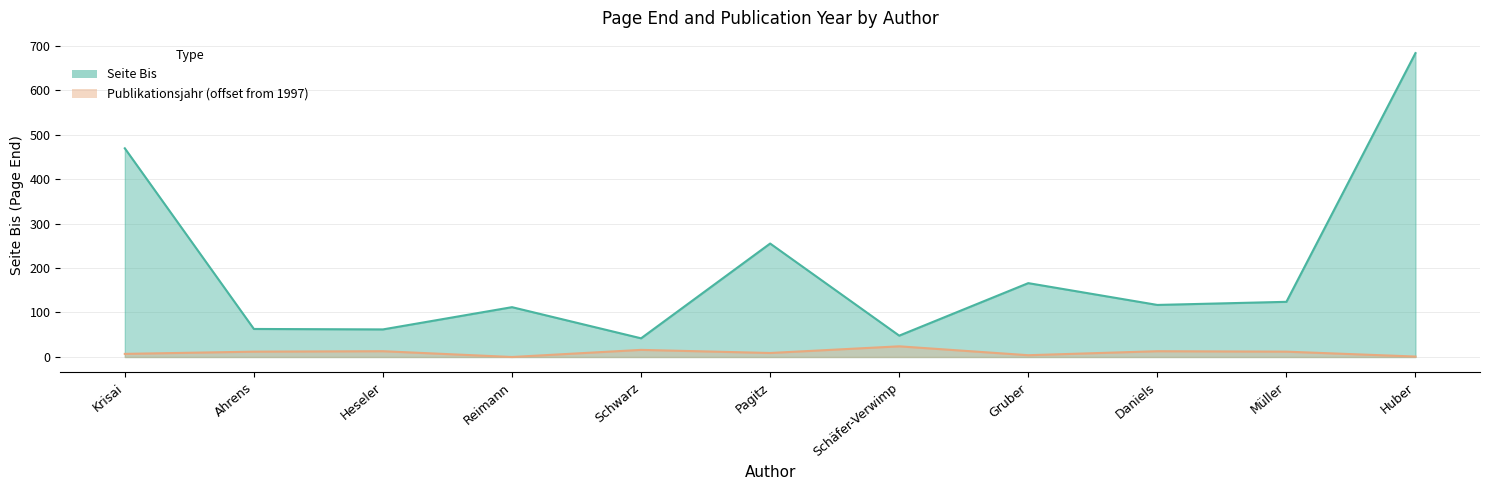

Is it true that Publikationsjahr equals 12 at Ahrens?

True